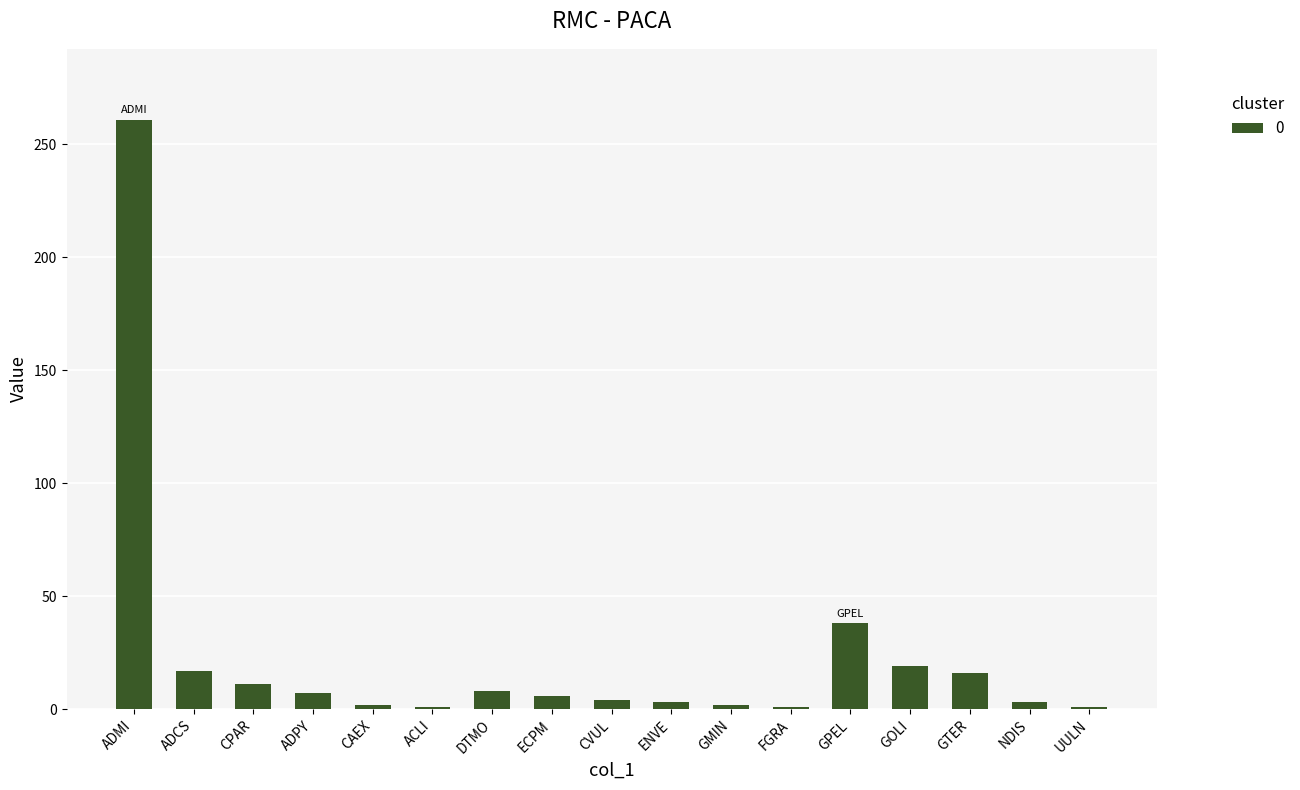

Are the bars horizontal?

No